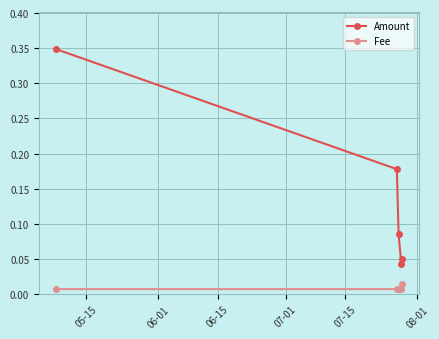

True or false: Amount and Fee intersect in this chart.

False